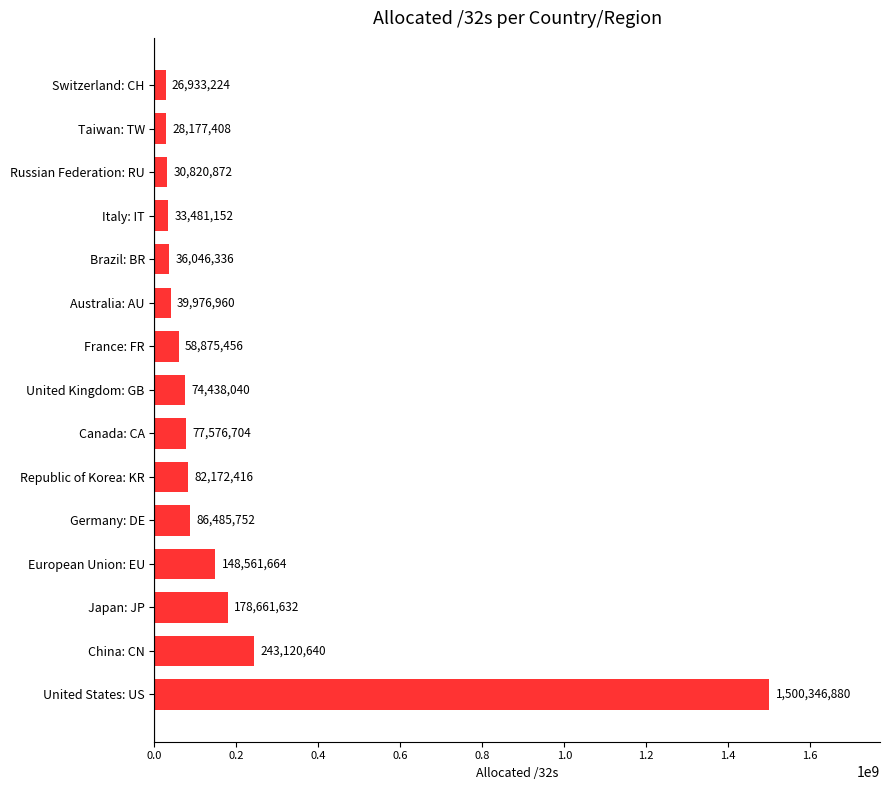

What is the maximum value shown in the chart?

1500346880